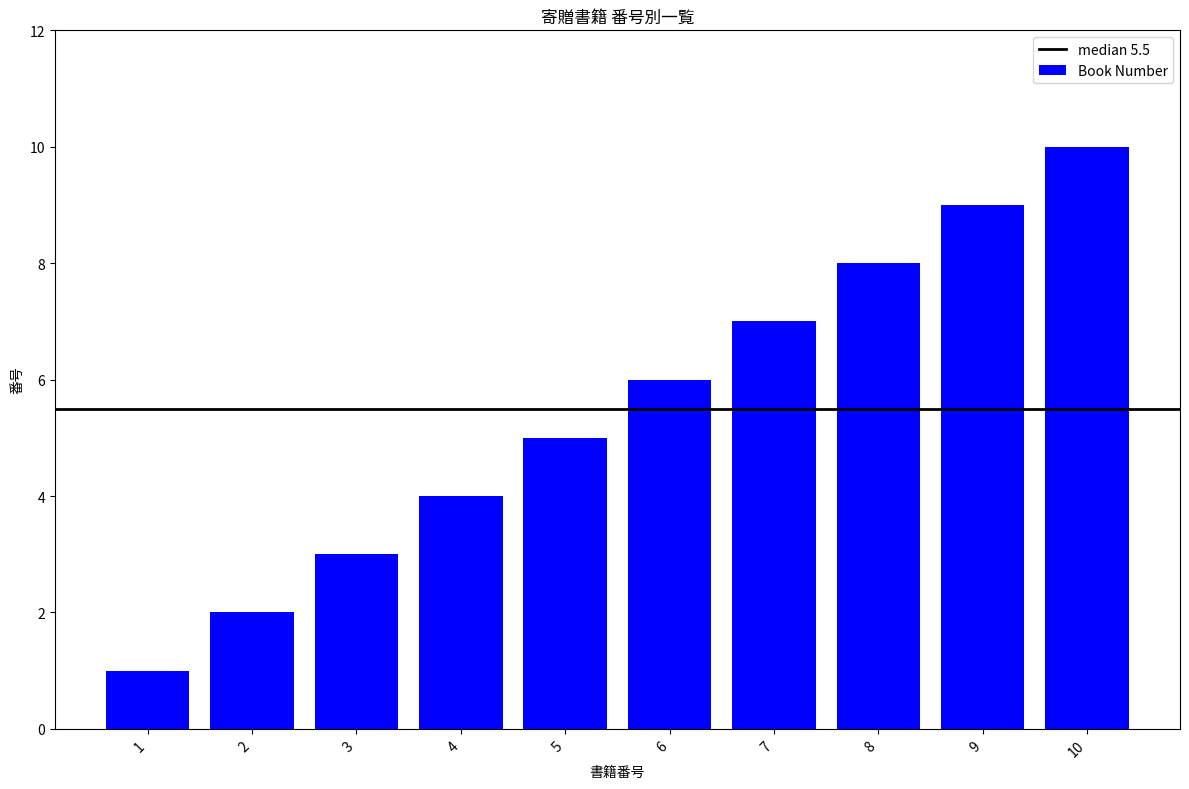

What is the ratio of the value at 2 to the value at 10?

0.2